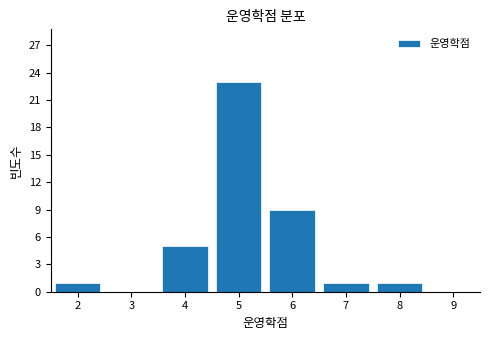

Reading left to right, transcribe this chart: for each bar, give the range it covers on the x-axis and its height. The values are not printed on the chart, so give them approximately, as read against the axis.

1.5 to 2.5: 1
2.5 to 3.5: 0
3.5 to 4.5: 5
4.5 to 5.5: 23
5.5 to 6.5: 9
6.5 to 7.5: 1
7.5 to 8.5: 1